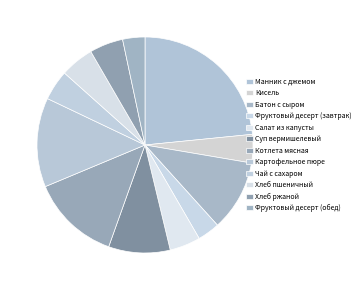

To the nearest percent, what is the difference between the Манник с джемом and Хлеб пшеничный slice percentages?

18%